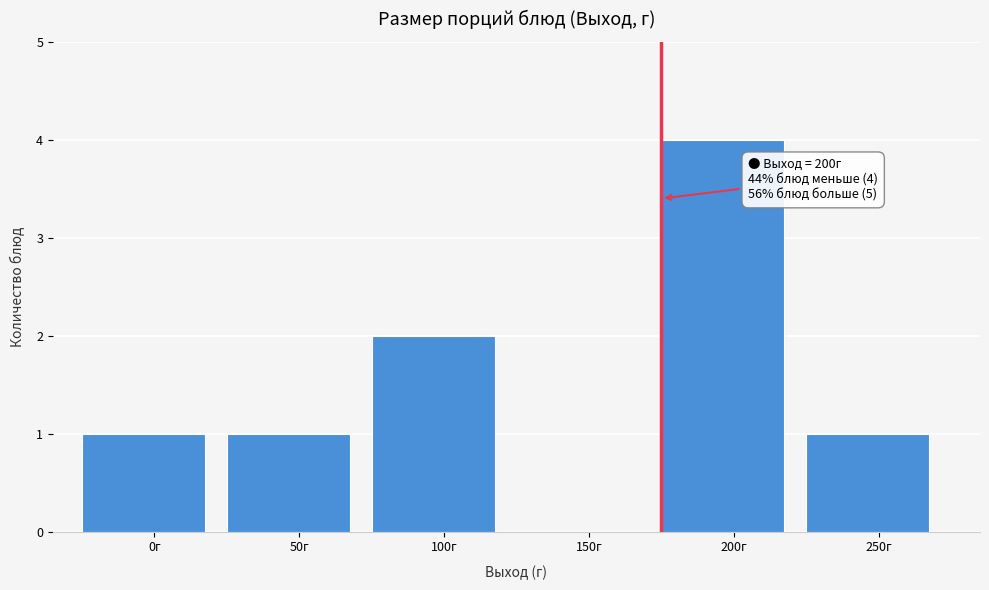

Reading left to right, what are all the values shown in this chart?

0г=1	50г=1	100г=2	150г=0	200г=4	250г=1